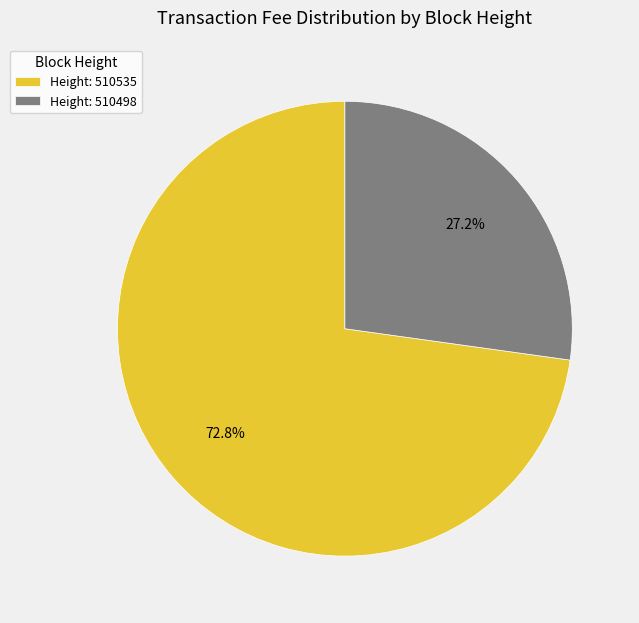

Which category accounts for the majority?

Height: 510535